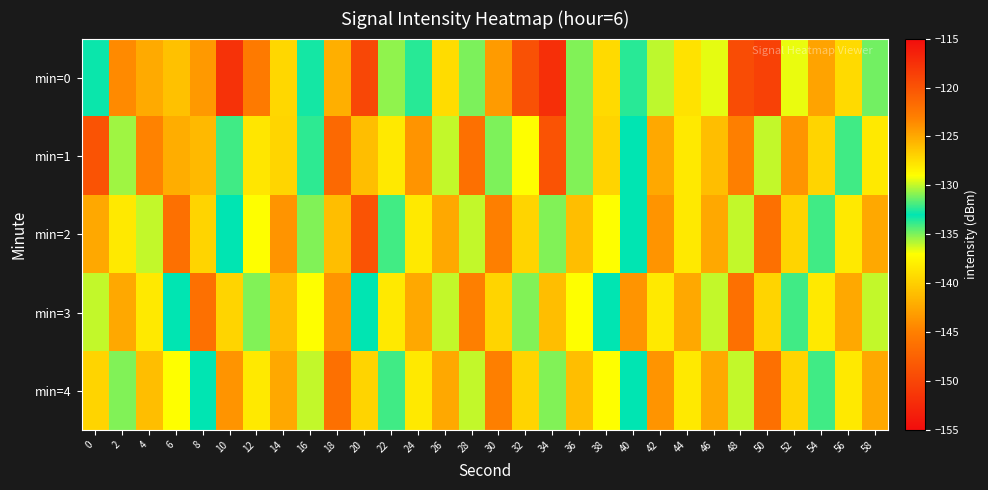

What is the difference between the highest and lowest values at 58?

6.2